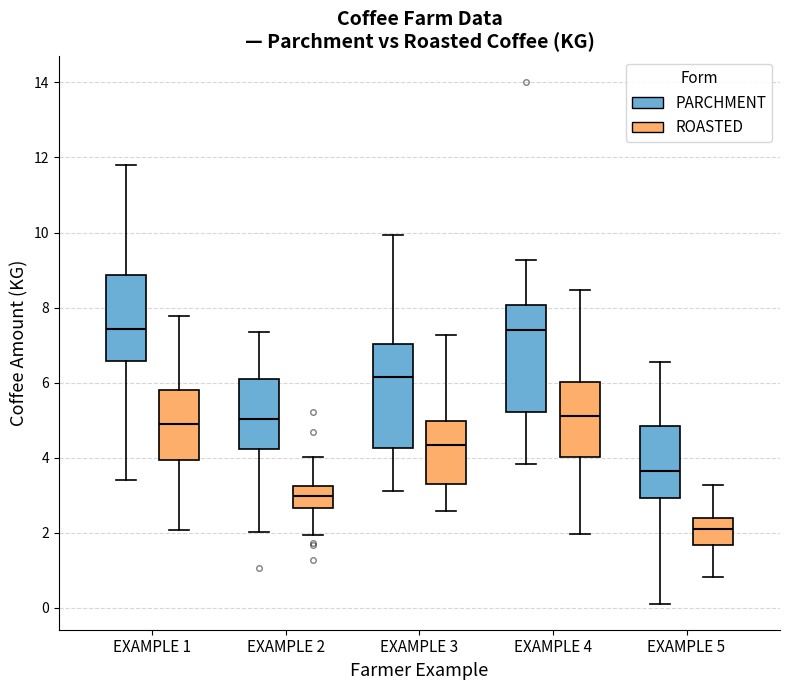

Reading left to right, transcribe this box plot: for each box, give where its median line is, the range the box spans, and where its two whiskers end, as read against the y-axis. The values are not printed on the chart, so give them approximately, as read against the axis.

EXAMPLE 1 (PARCHMENT): median 7.4, box 6.6 to 8.8, whiskers 3.4 to 11.8
EXAMPLE 1 (ROASTED): median 5.0, box 4.0 to 5.8, whiskers 2.0 to 7.8
EXAMPLE 2 (PARCHMENT): median 5.0, box 4.2 to 6.2, whiskers 2.0 to 7.4
EXAMPLE 2 (ROASTED): median 3.0, box 2.6 to 3.2, whiskers 2.0 to 4.0
EXAMPLE 3 (PARCHMENT): median 6.2, box 4.2 to 7.0, whiskers 3.2 to 10.0
EXAMPLE 3 (ROASTED): median 4.4, box 3.4 to 5.0, whiskers 2.6 to 7.2
EXAMPLE 4 (PARCHMENT): median 7.4, box 5.2 to 8.0, whiskers 3.8 to 9.2
EXAMPLE 4 (ROASTED): median 5.2, box 4.0 to 6.0, whiskers 2.0 to 8.4
EXAMPLE 5 (PARCHMENT): median 3.6, box 3.0 to 4.8, whiskers 0.2 to 6.6
EXAMPLE 5 (ROASTED): median 2.0, box 1.6 to 2.4, whiskers 0.8 to 3.2